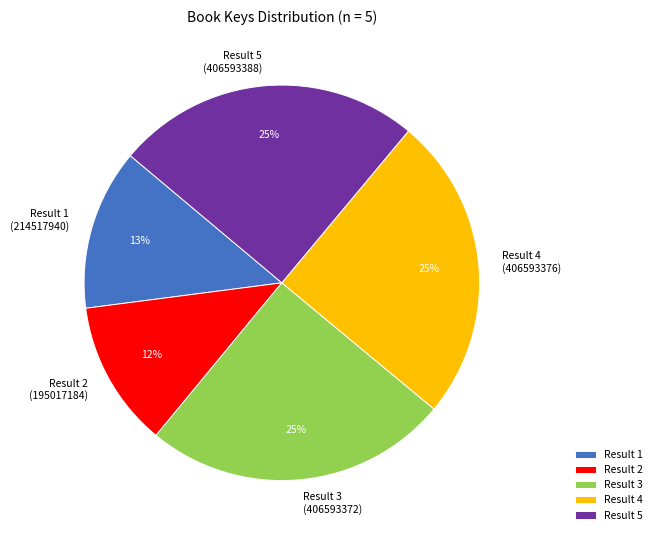

To the nearest percent, what percentage of the pie is Result 2 (195017184)?

12%